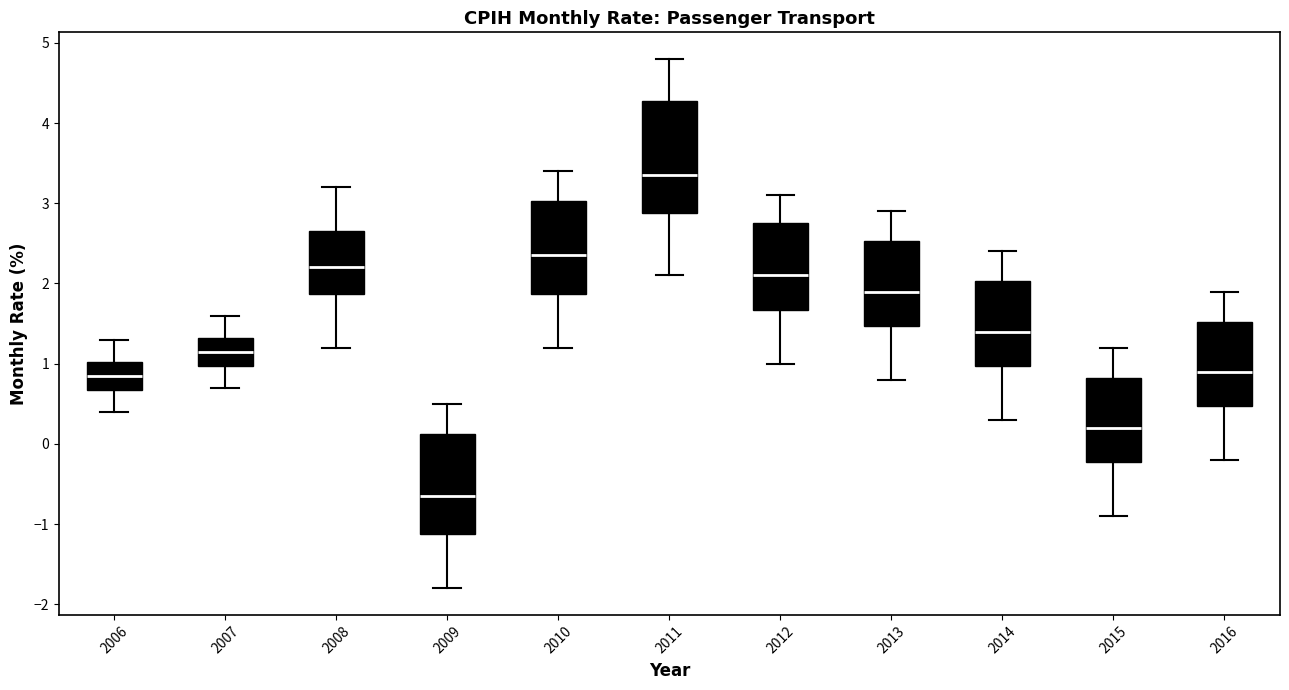

Where does the upper whisker of the box at x = 2006 end on the y-axis? The values are not printed on the chart, so give them approximately, as read against the axis.

1.3